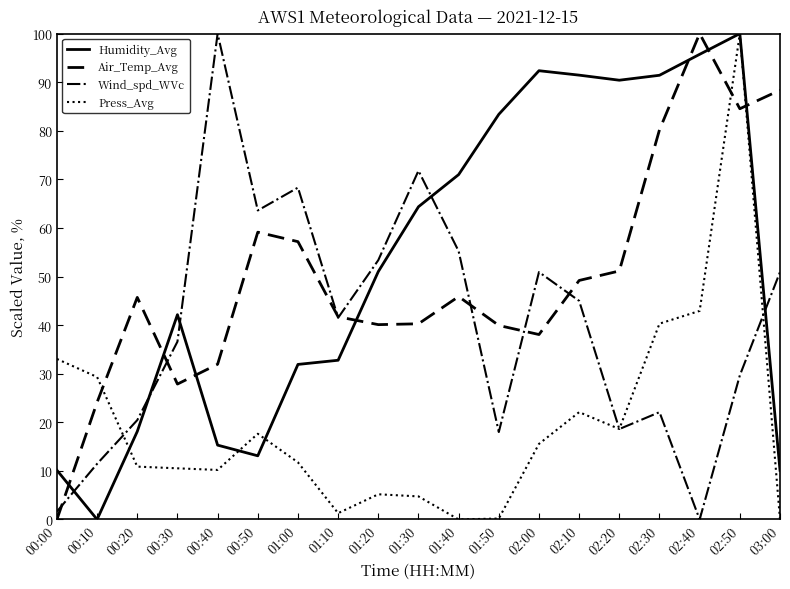

What is the difference between the highest and lowest values at 00:50?

50.5